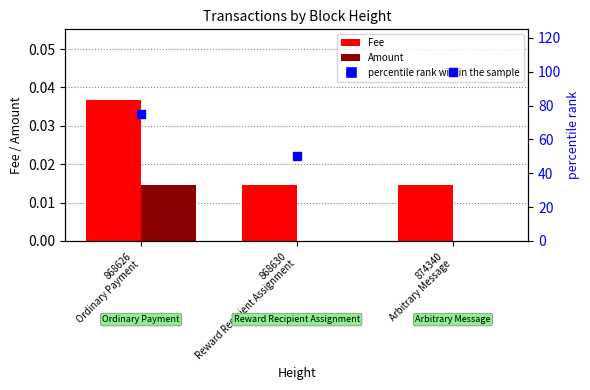

What is the total value across all series at 868626
Ordinary Payment?

75.1